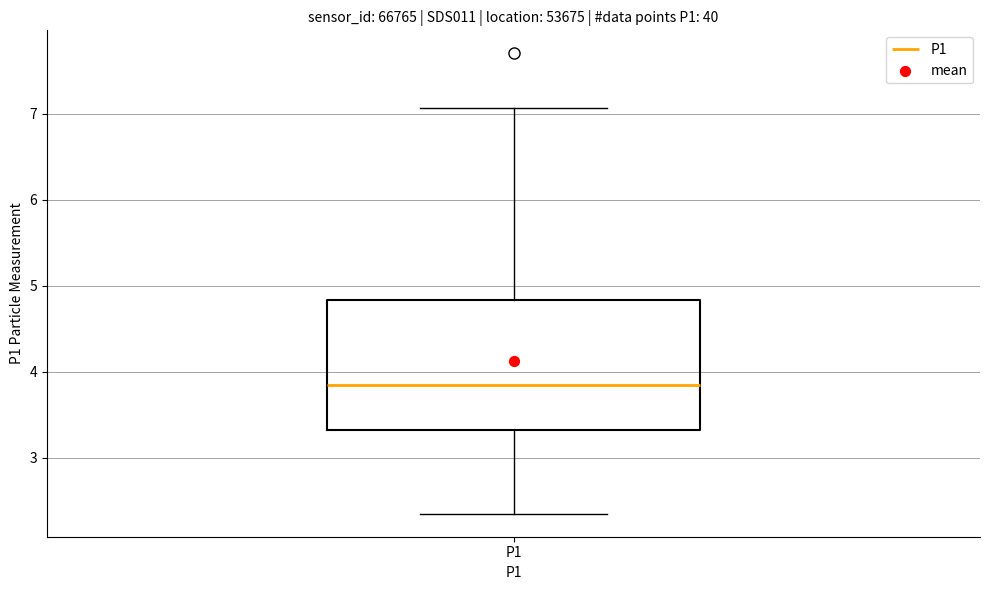

Transcribe this box plot: give where the median line is, the range the box spans, and where the two whiskers end, as read against the y-axis. The values are not printed on the chart, so give them approximately, as read against the axis.

median 3.9, box 3.3 to 4.8, whiskers 2.4 to 7.1